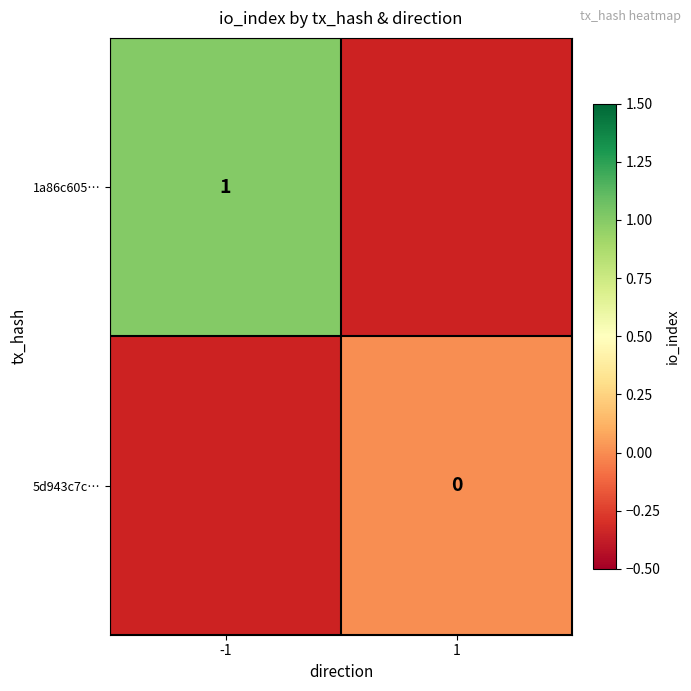

Which series has the widest spread of values?

1a86c605…